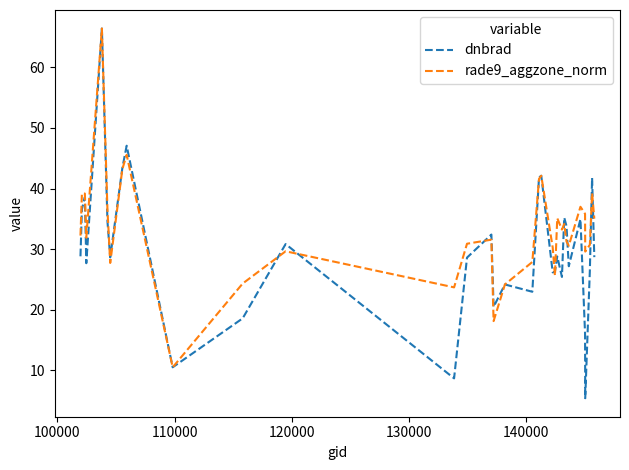

Does the chart display data point markers on the line(s)?

No